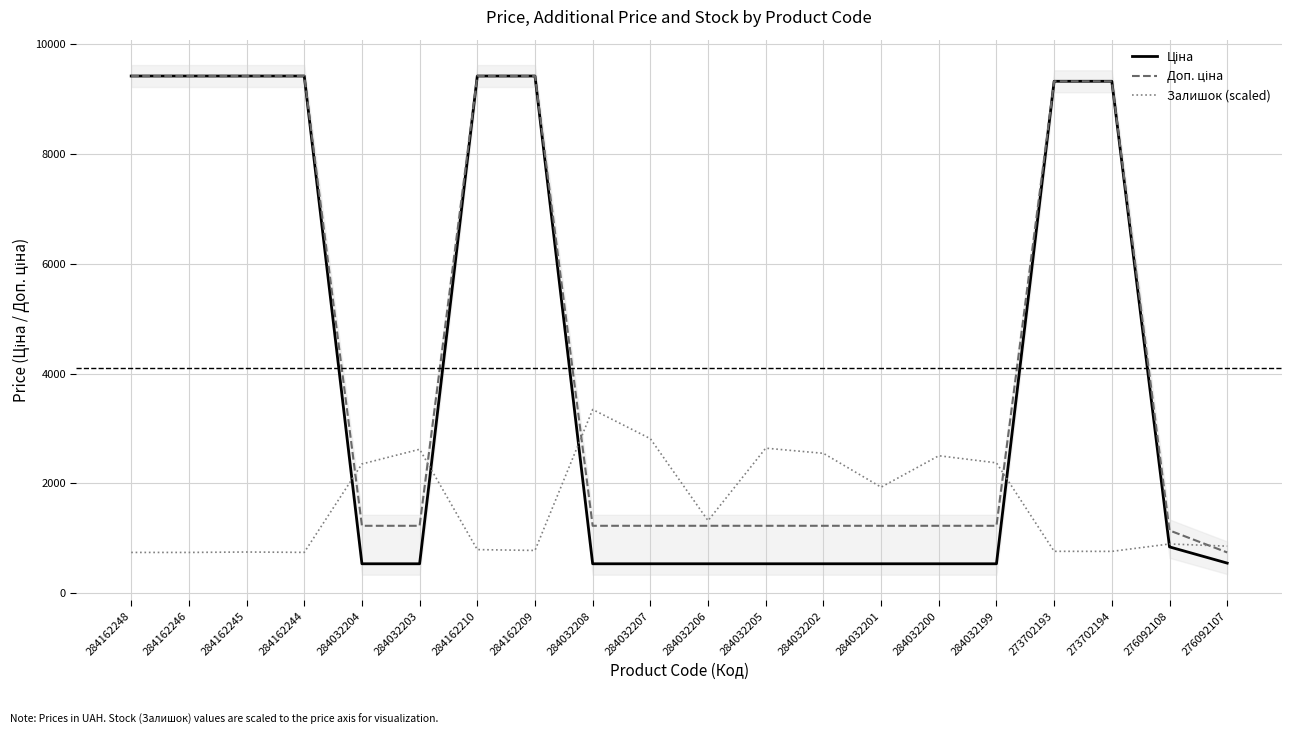

At which category does Залишок (scaled) reach its first local peak?

284162245